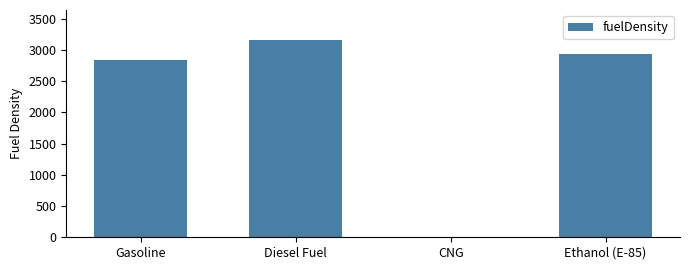

The value at Ethanol (E-85) is 2944. True or false?

True